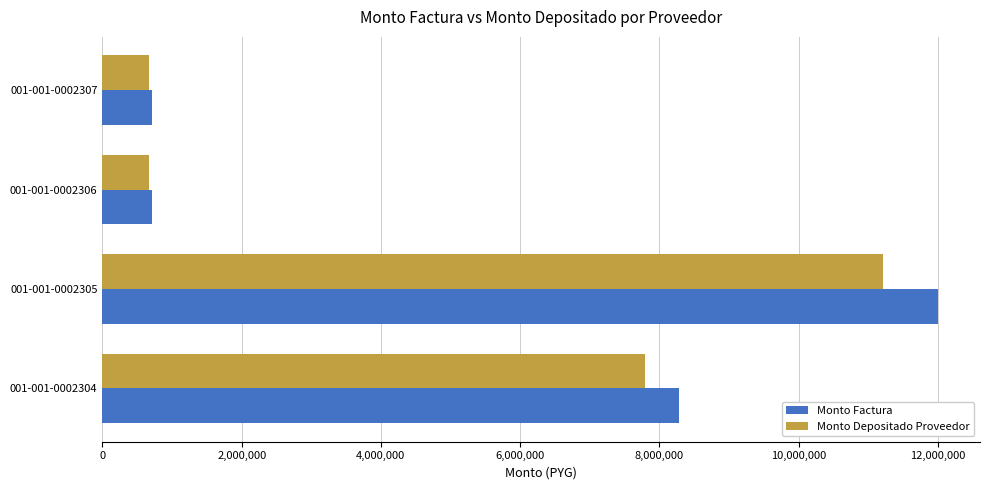

Rank the series by their average value, from lowest to highest.

Monto Depositado Proveedor, Monto Factura